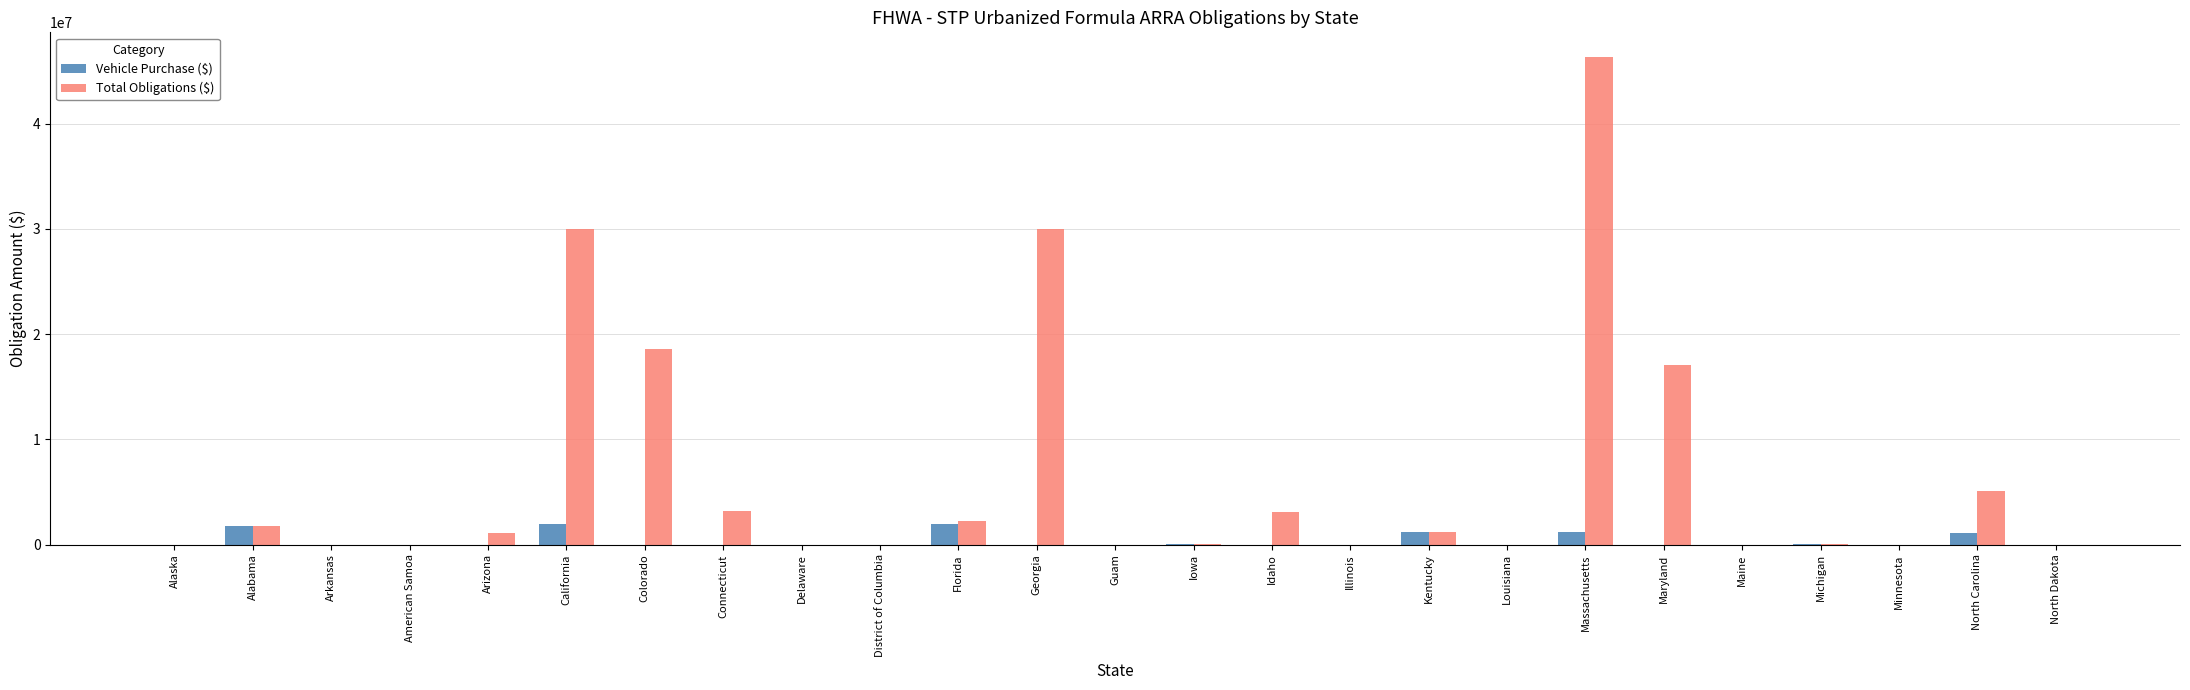

True or false: Vehicle Purchase ($) has a value of 1187944 at Kentucky.

True